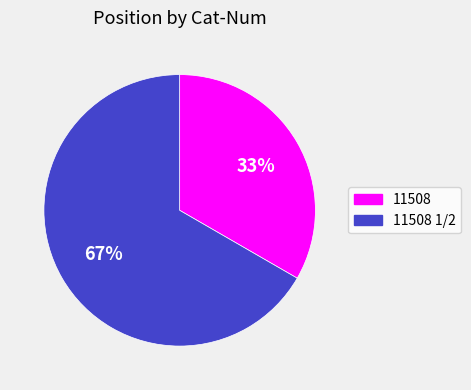

Approximately how many times larger is the value at 11508 compared to 11508 1/2?

0.5